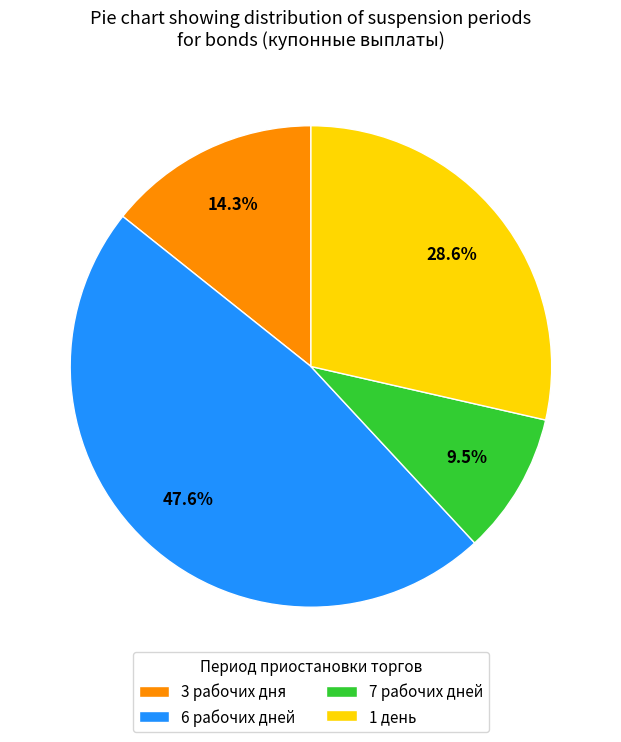

How many slices are in this pie chart?

4